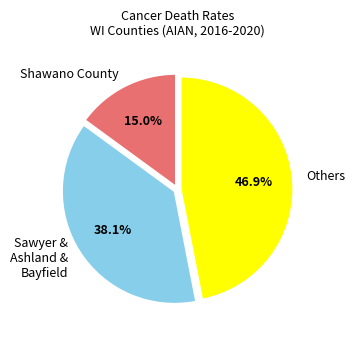

Is there a majority slice in this chart?

No